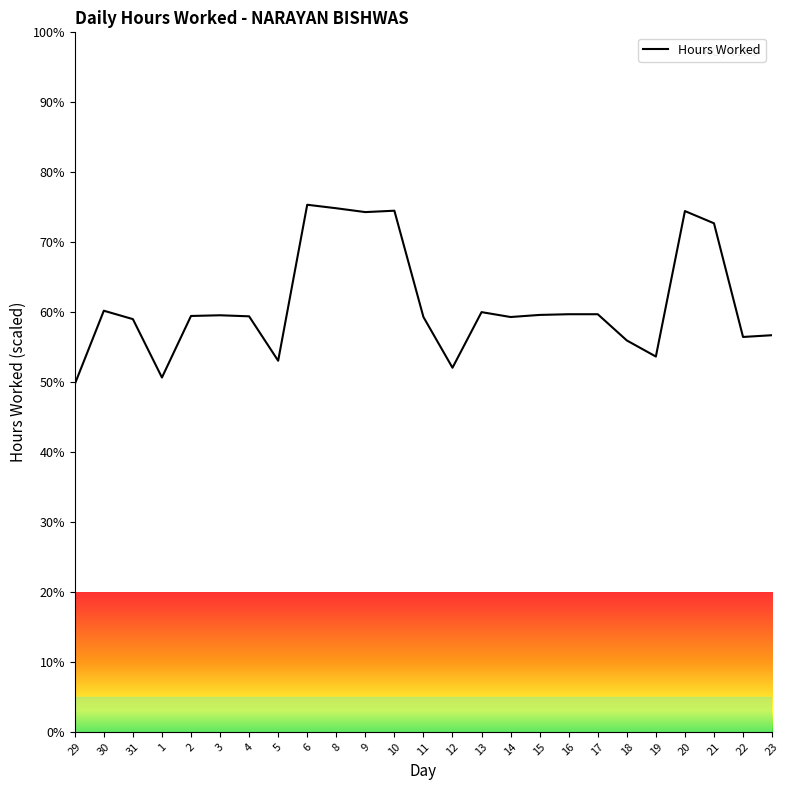

Does the chart have visible grid lines?

No